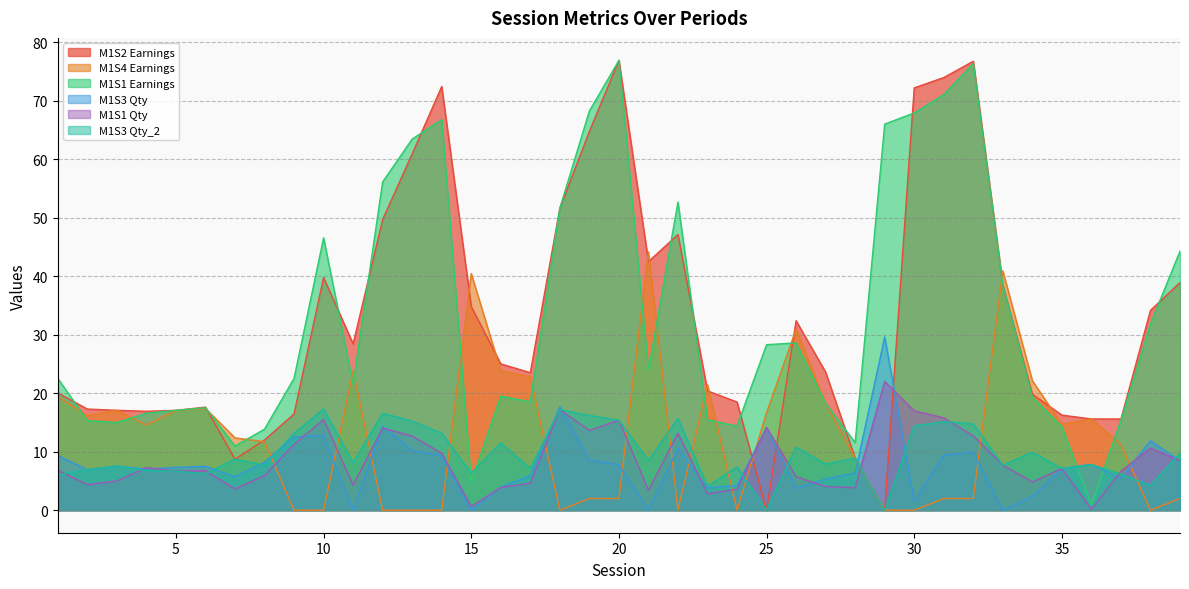

At which label is M1S4 Earnings closest to 22?

34